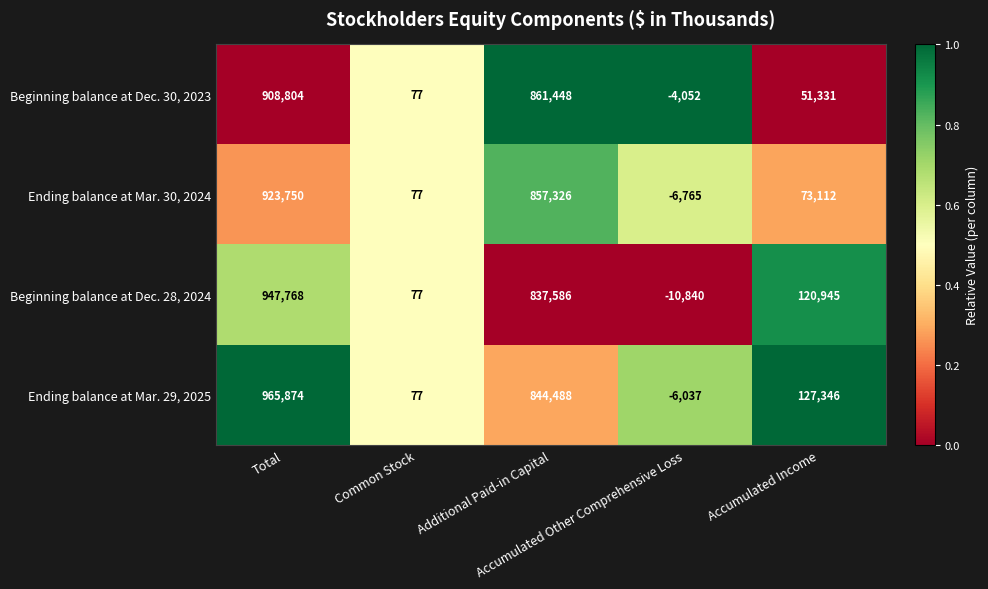

At which category is the sum across all series the highest?

Total